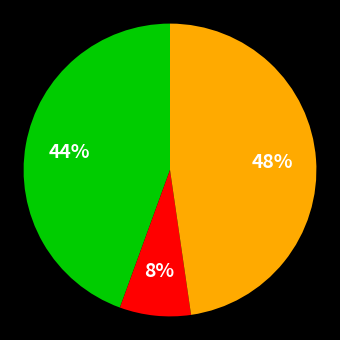

To the nearest percent, what is the average slice percentage?

33%